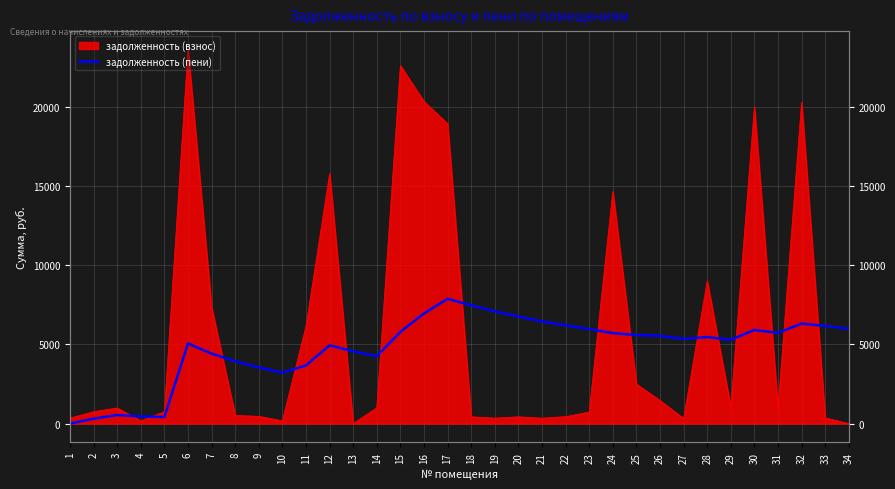

The chart shows a value of 8572.0 at 25. True or false?

False